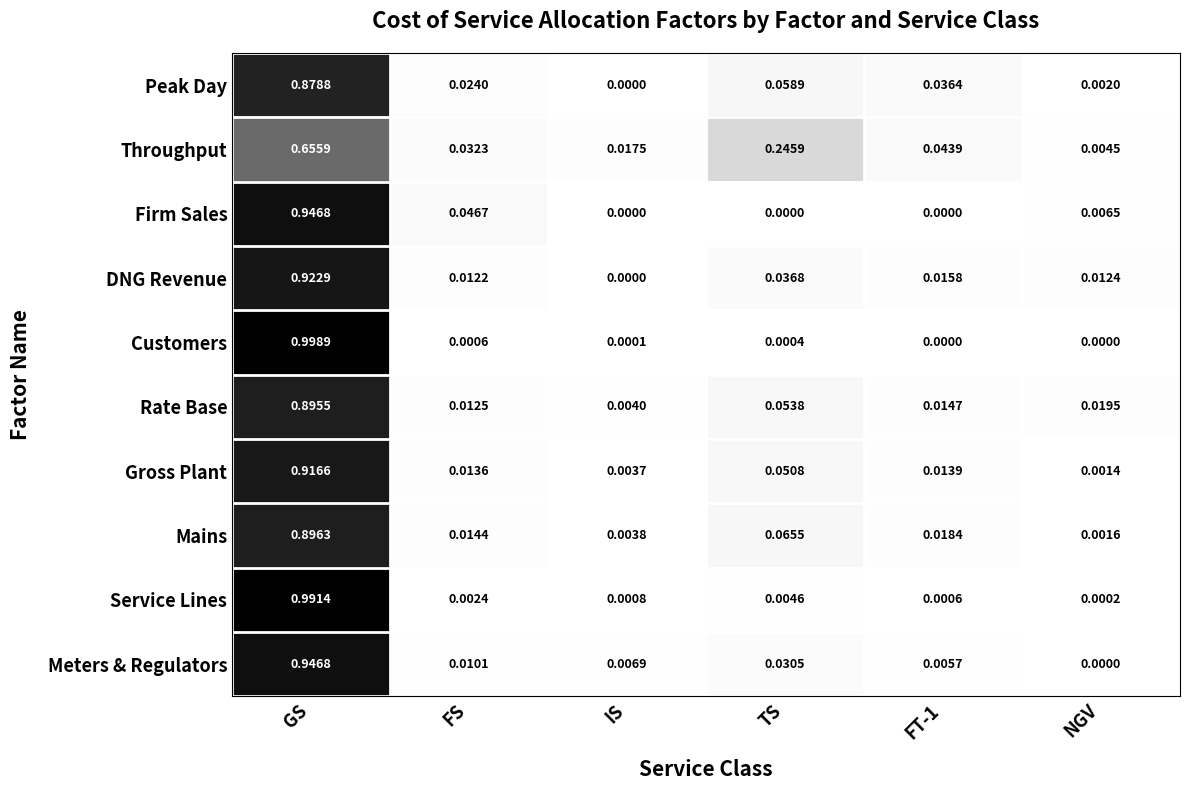

Which series has the widest spread of values?

Customers